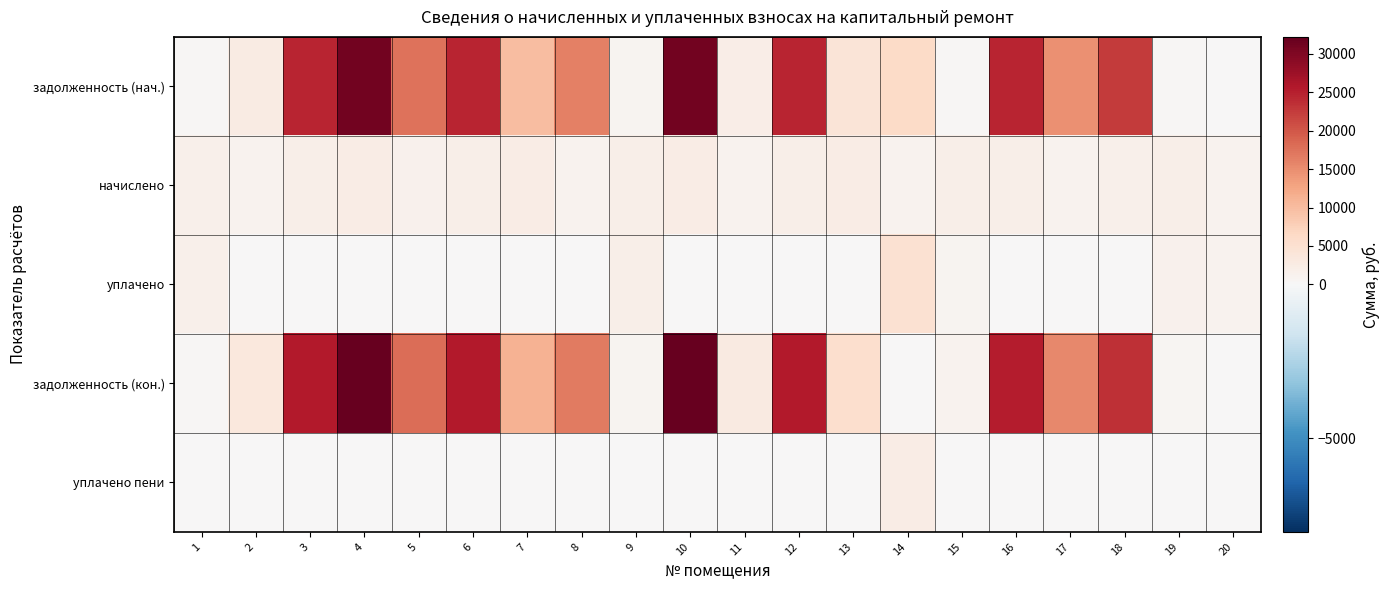

What is the maximum value shown in the chart?

32221.4